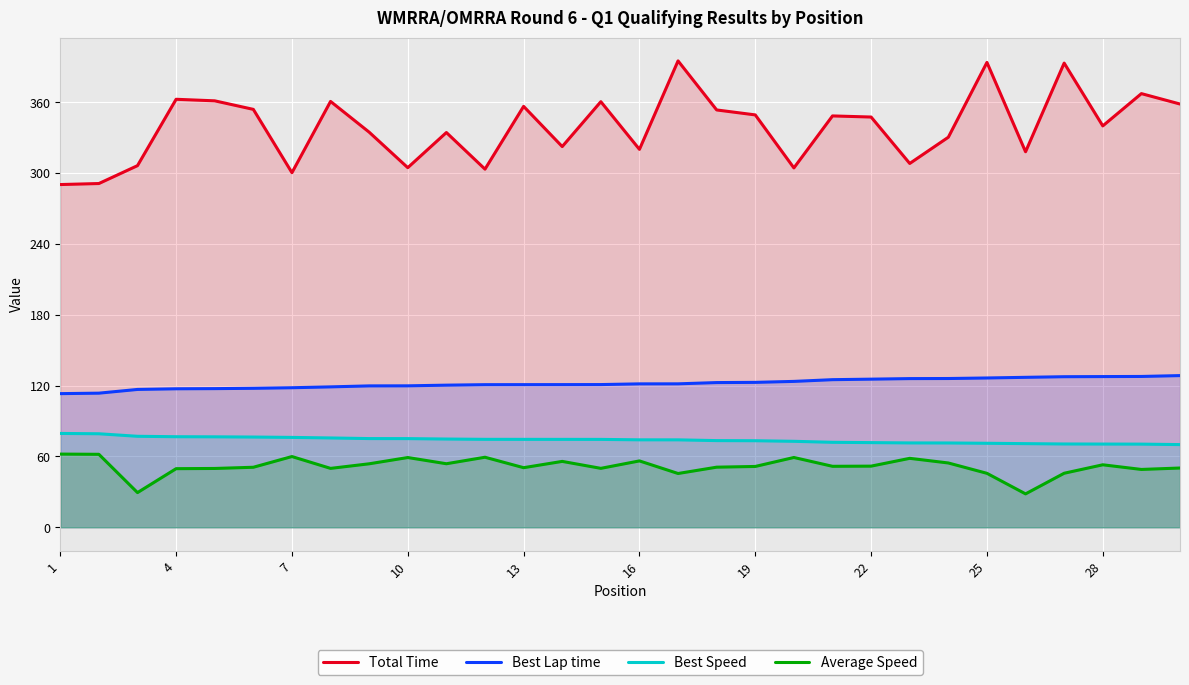

Is it true that Best Lap time equals 113.2 at 1?

True